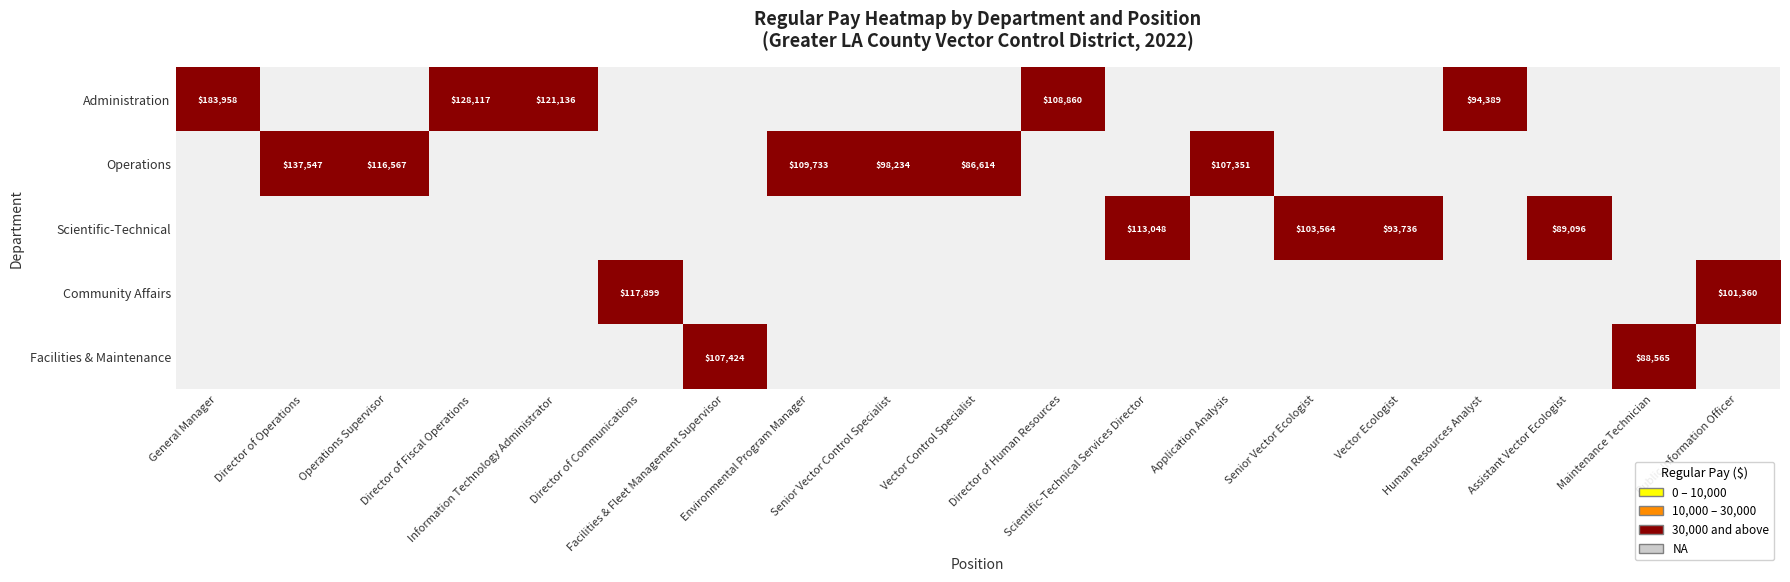

Which series has the largest total across all categories?

Operations